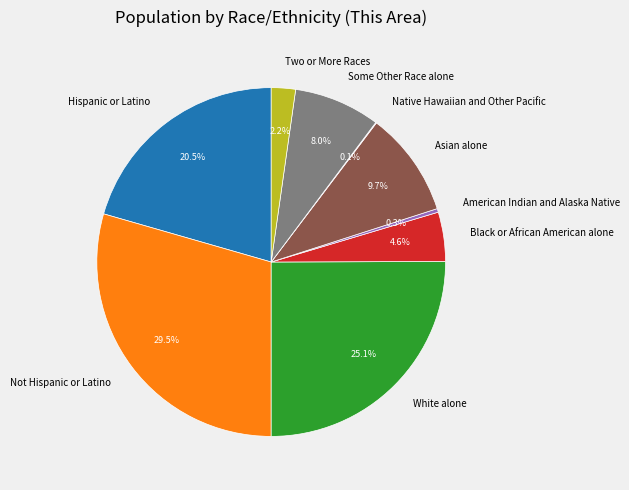

Does any single category account for the majority?

No